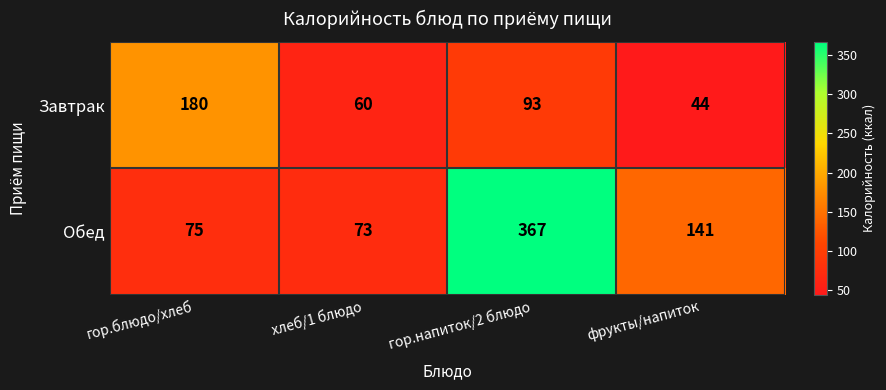

Is it true that Завтрак equals 93 at гор.напиток/2 блюдо?

True